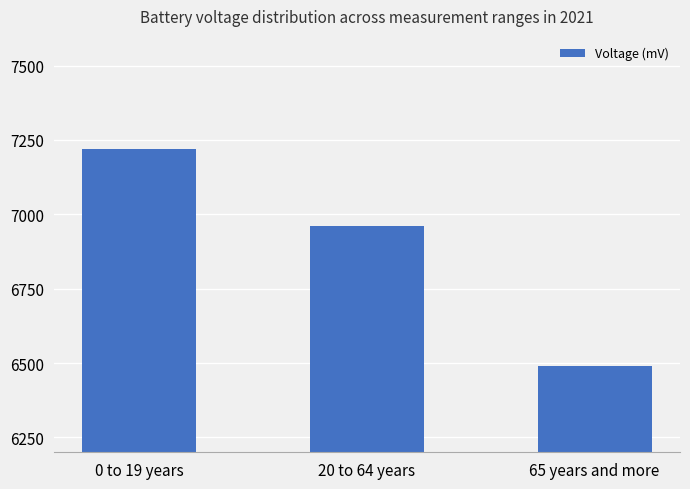

At which category does the chart reach its peak across all series?

0 to 19 years